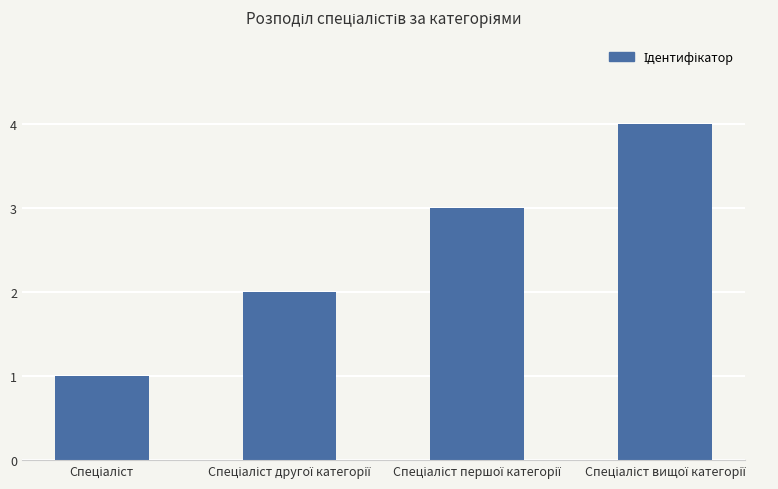

How many bars are there in total?

4